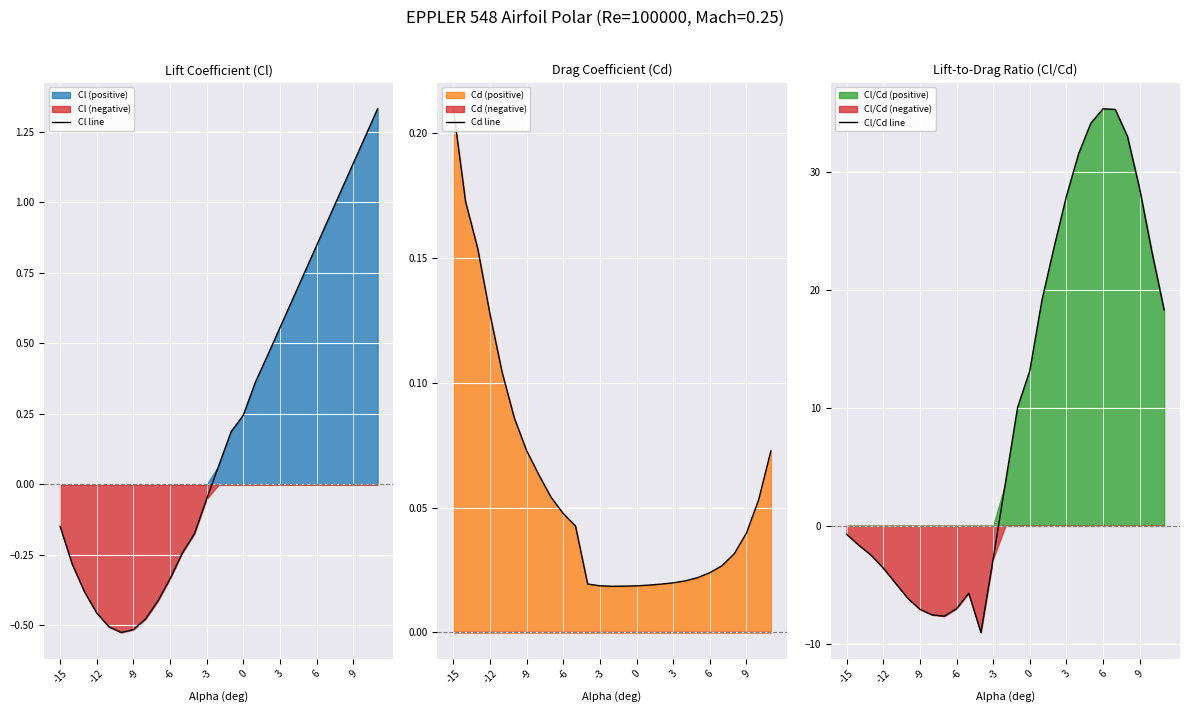

What is the value of the Cl line point at the 25th from the left?

1.1